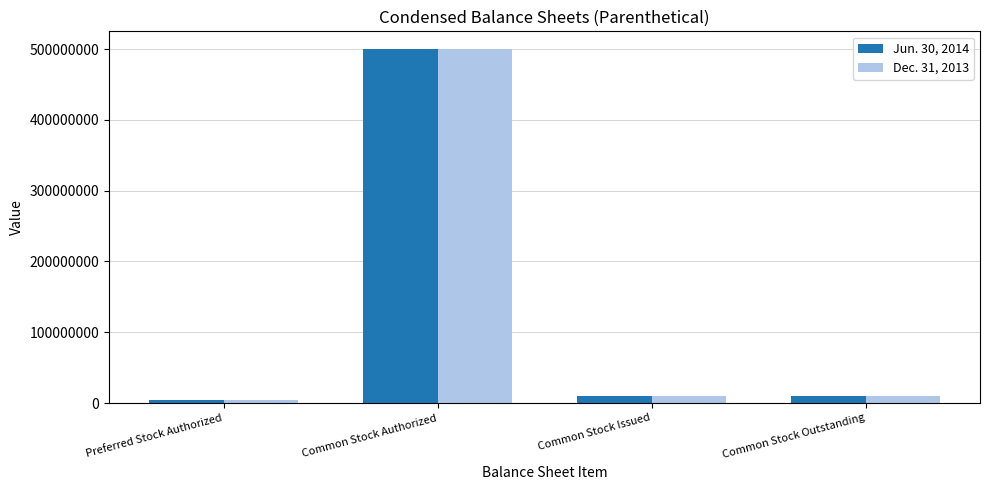

What is the approximate value of Jun. 30, 2014 at Common Stock Outstanding?

10300000